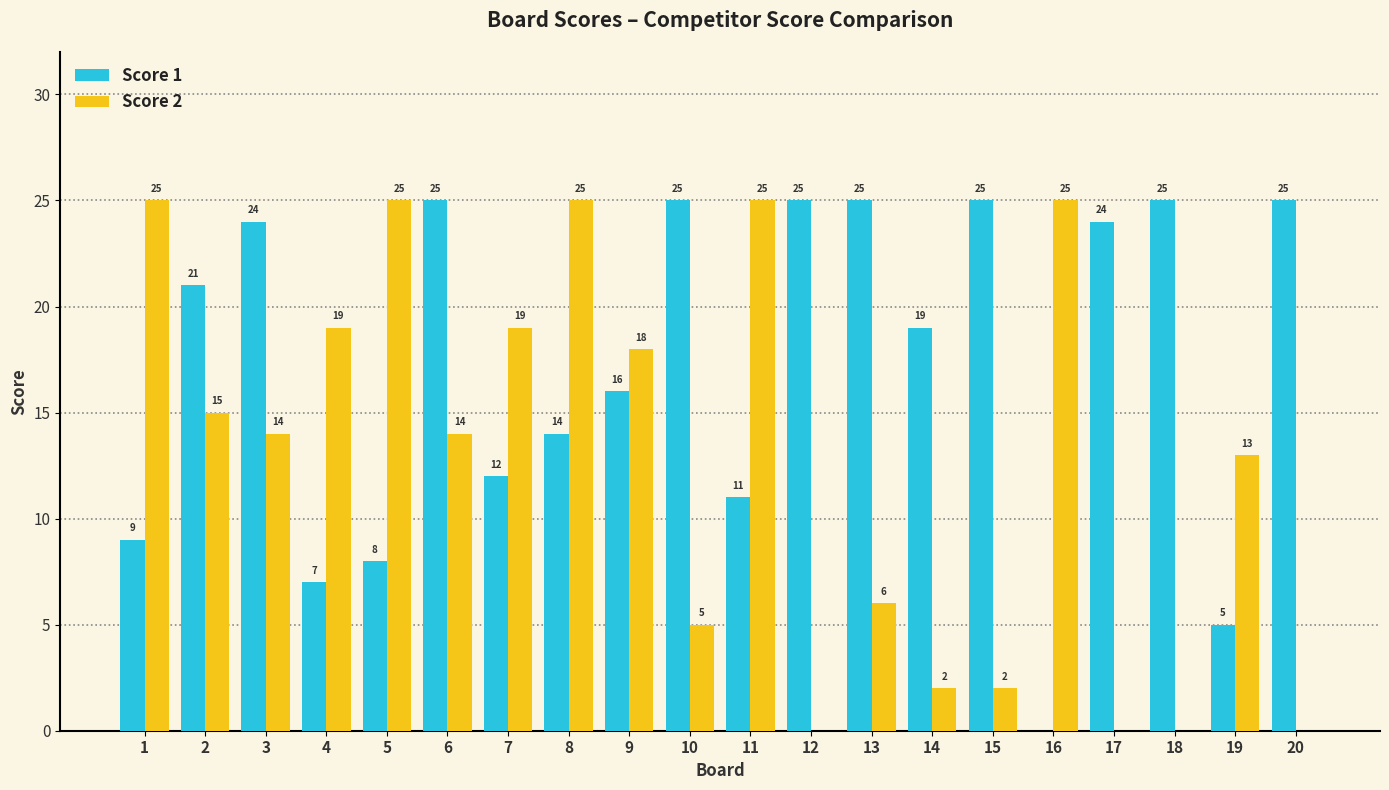

Reading left to right, extract all data points from this chart.

Score 1: 1=9	2=21	3=24	4=7	5=8	6=25	7=12	8=14	9=16	10=25	11=11	12=25	13=25	14=19	15=25	16=0	17=24	18=25	19=5	20=25
Score 2: 1=25	2=15	3=14	4=19	5=25	6=14	7=19	8=25	9=18	10=5	11=25	12=0	13=6	14=2	15=2	16=25	17=0	18=0	19=13	20=0